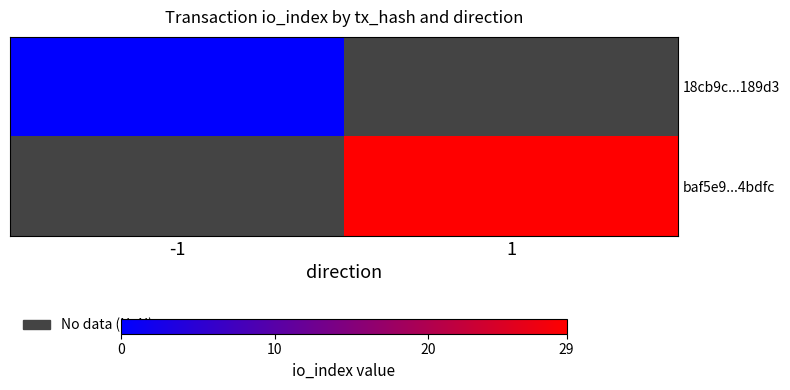

Count the number of data series in this chart.

2